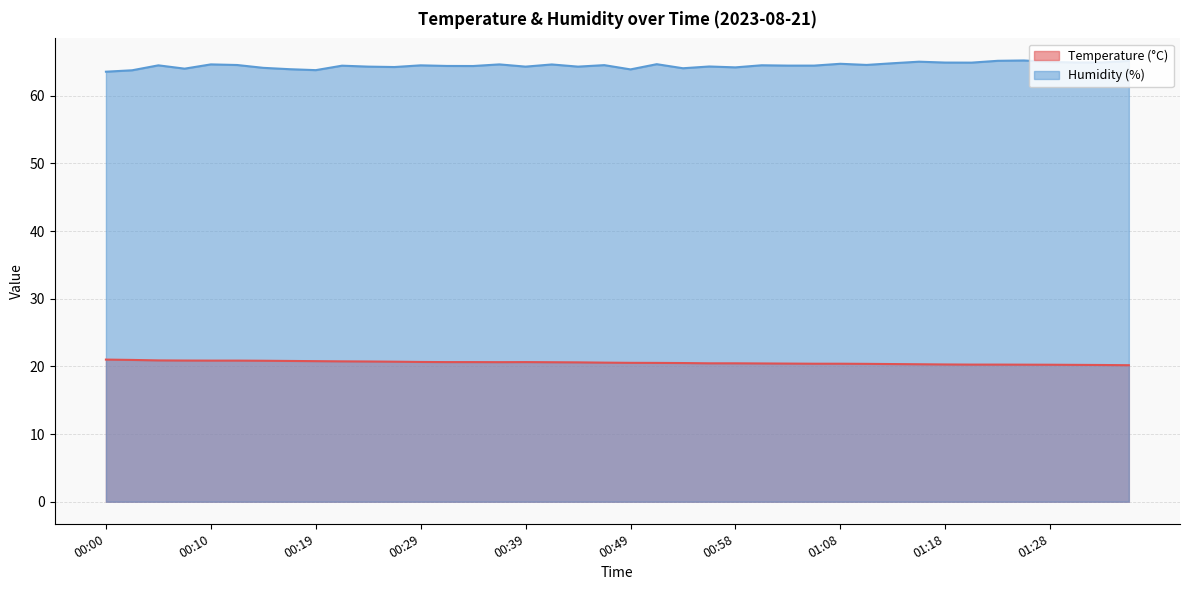

What is the difference between the highest and lowest values at 01:01?

44.1